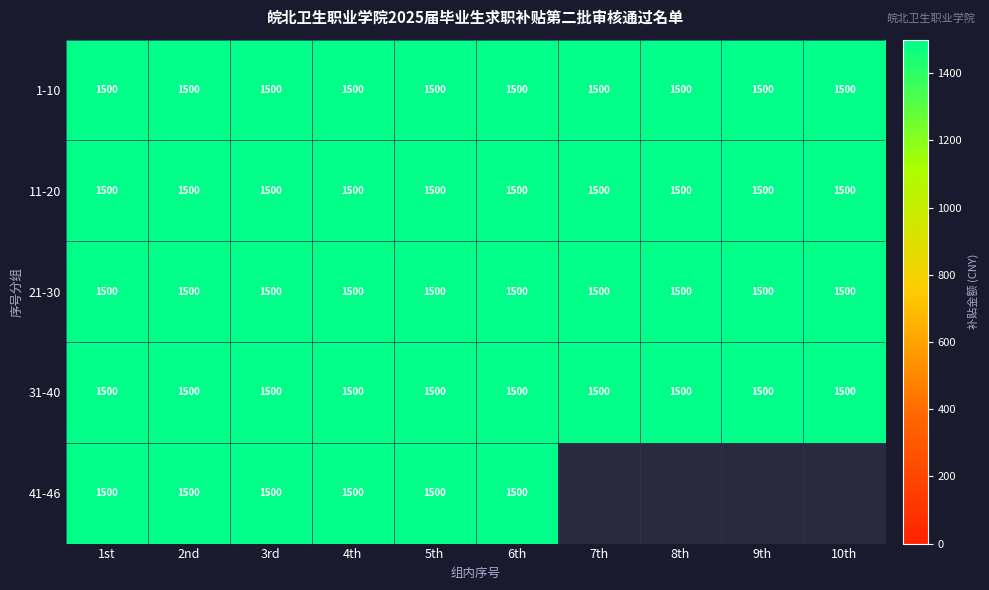

What is the minimum value for 11-20?

1500